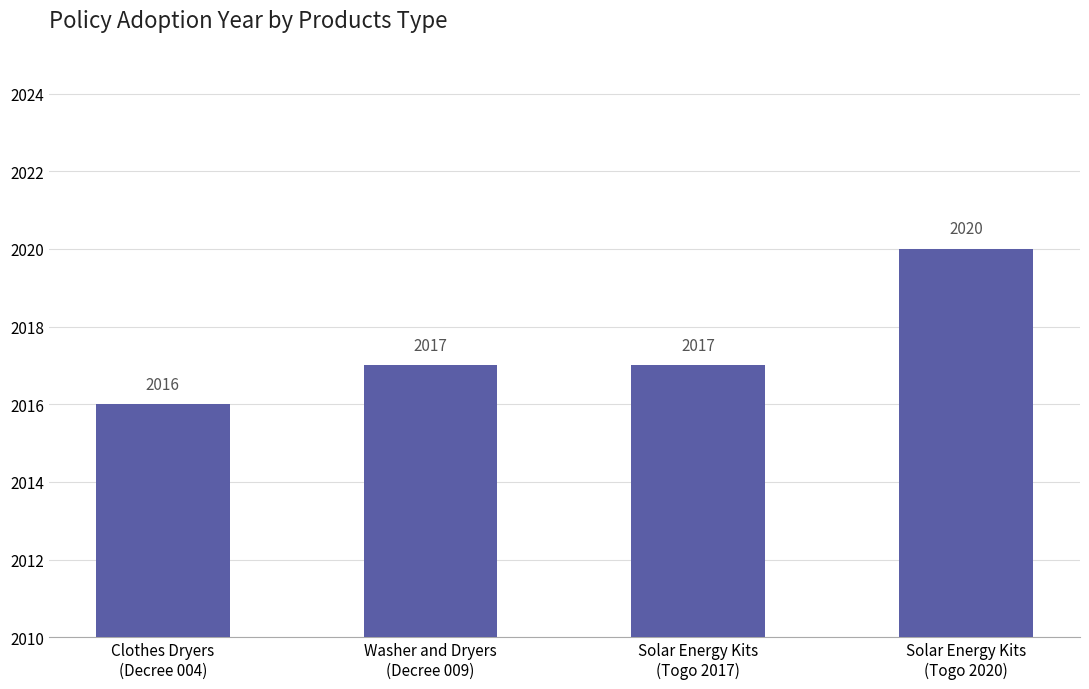

How many distinct data groups are displayed?

1